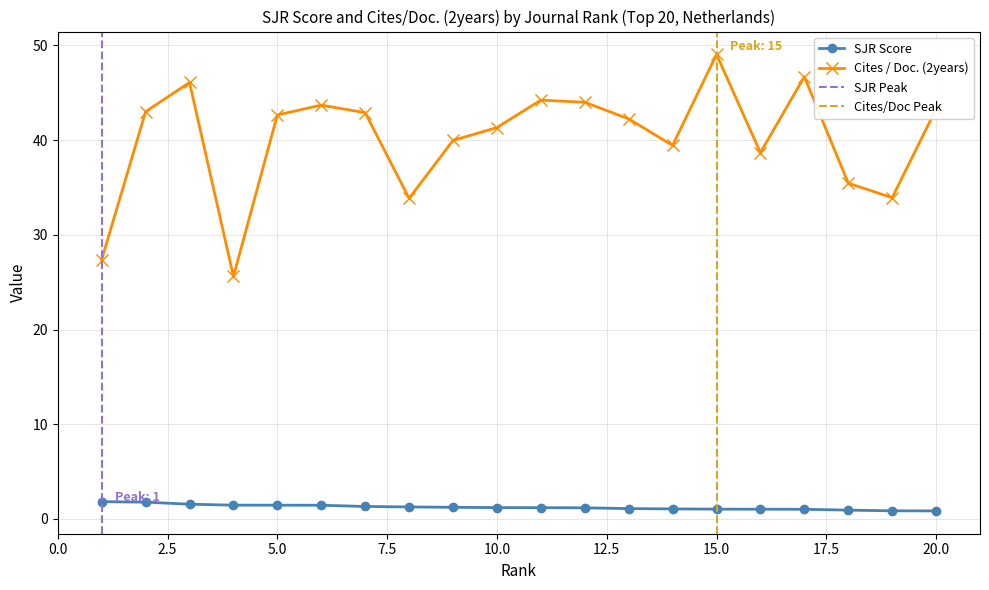

Rank the series by their average value, from highest to lowest.

Cites / Doc. (2years), SJR